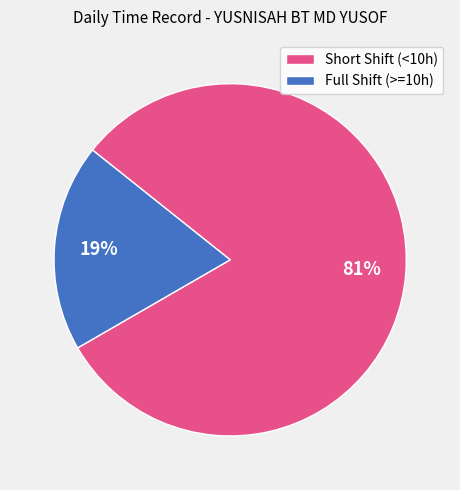

Count the number of slices in the pie.

2